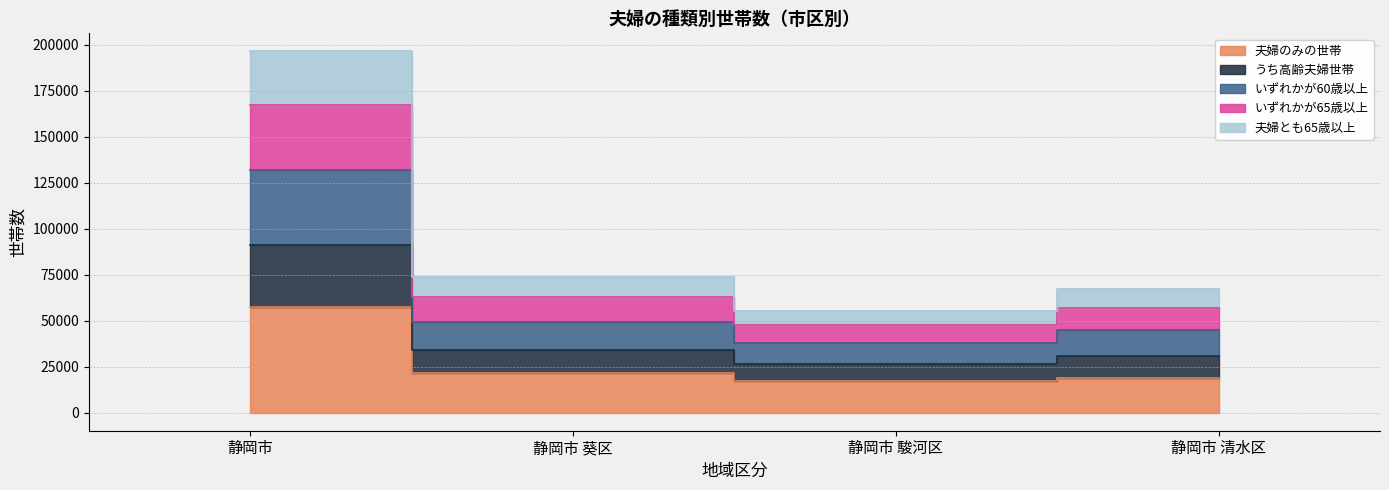

Which label corresponds to the largest value in the chart?

静岡市